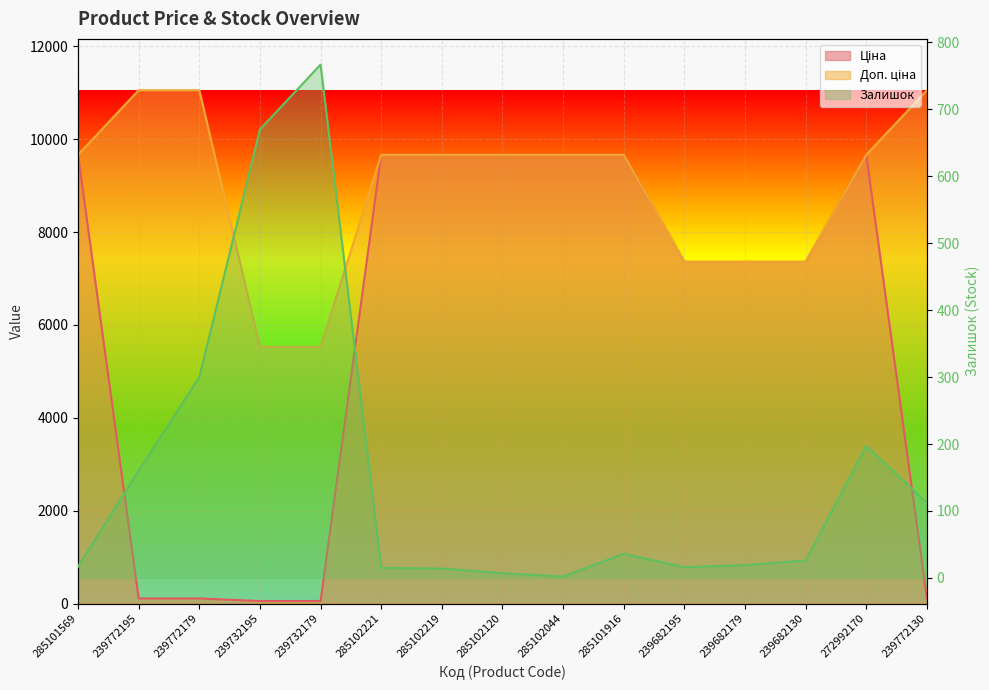

List the labels in order of Доп. ціна value, smallest first.

239732195, 239732179, 239682195, 239682179, 239682130, 285101569, 285102221, 285102219, 285102120, 285102044, 285101916, 272992170, 239772195, 239772179, 239772130